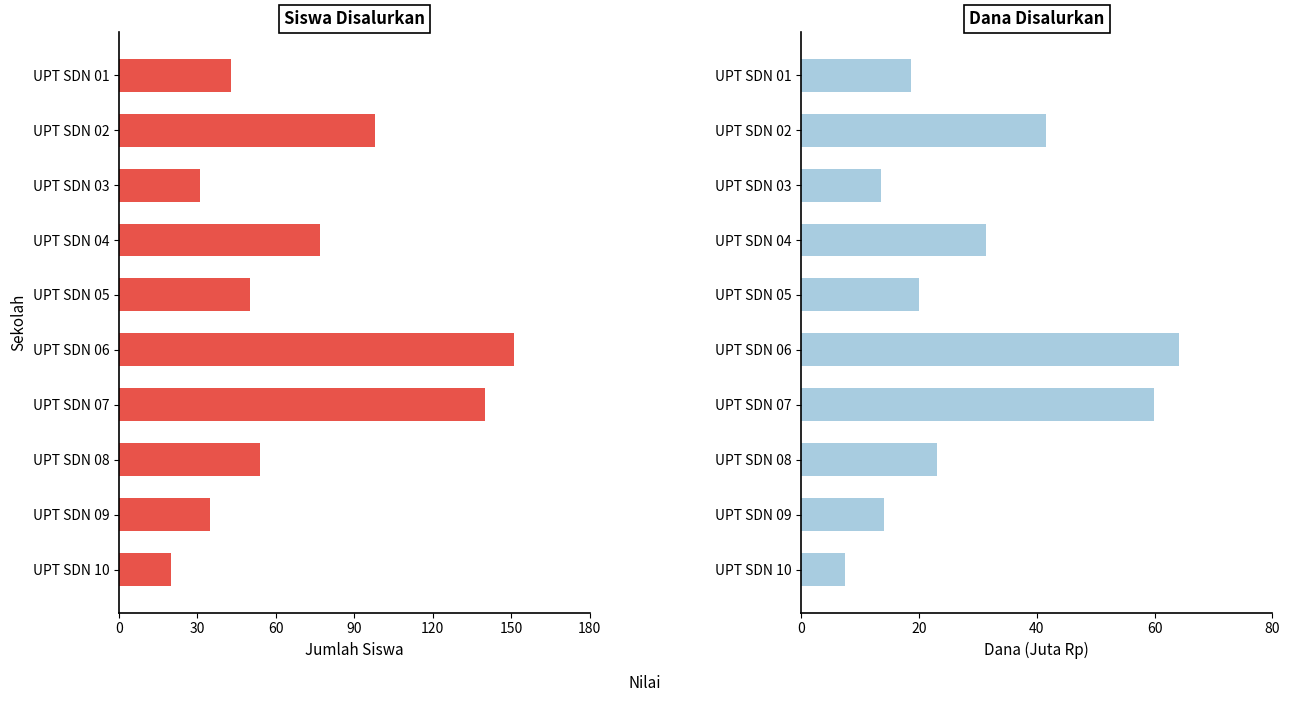

Between UPT SDN 02 and UPT SDN 09, which series saw the biggest shift?

Siswa Disalurkan